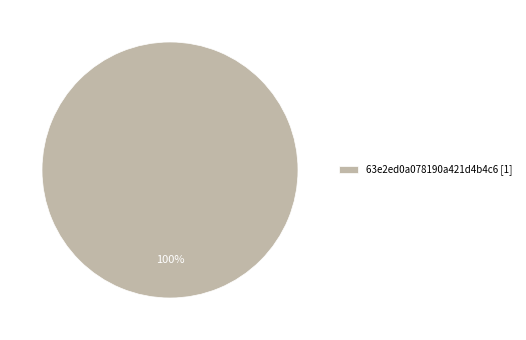

Is it true that 63e2ed0a078190a421d4b4c6 [1] is 100% of the pie?

True